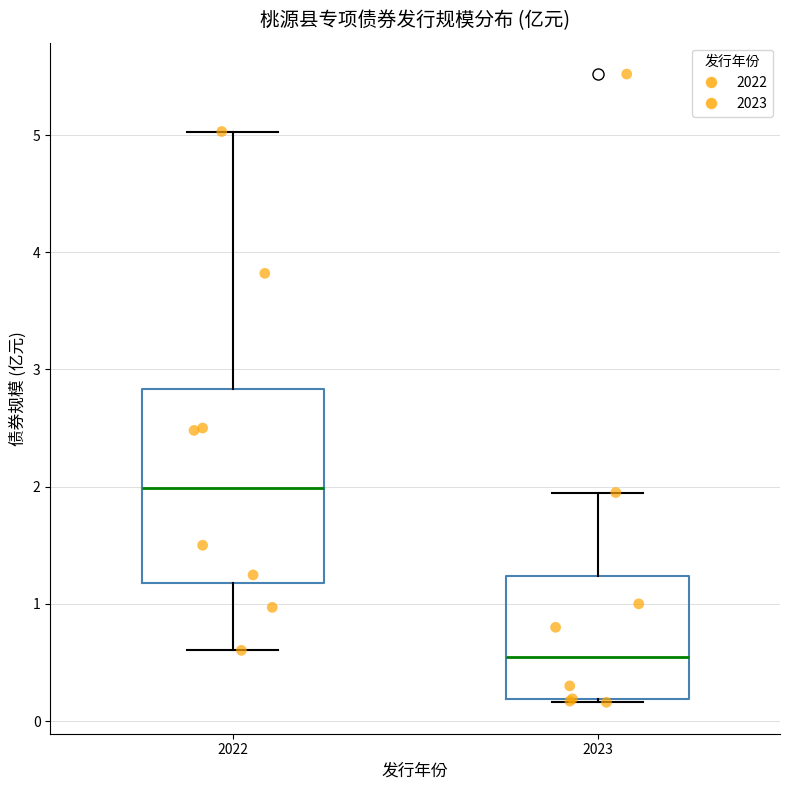

Where is the upper edge of the box at x = 2022 on the y-axis? The values are not printed on the chart, so give them approximately, as read against the axis.

2.8